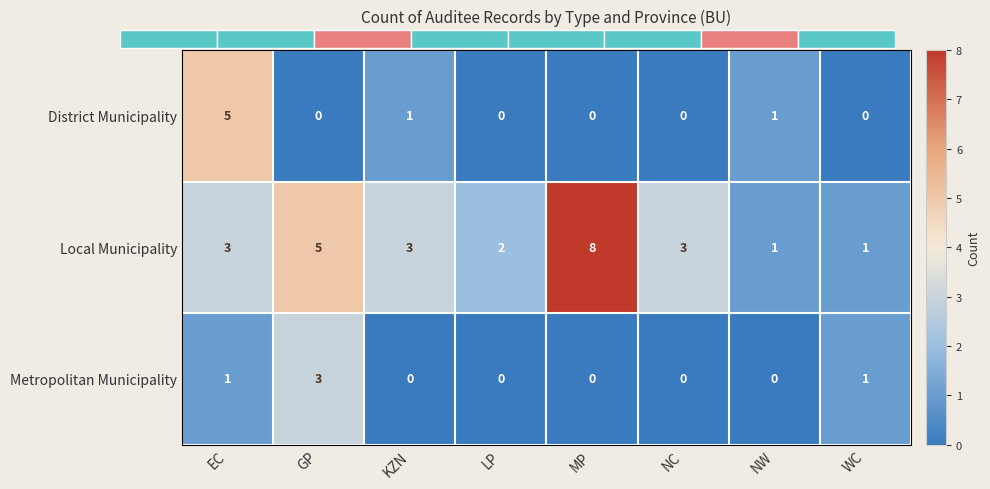

At which category is the sum across all series the highest?

EC